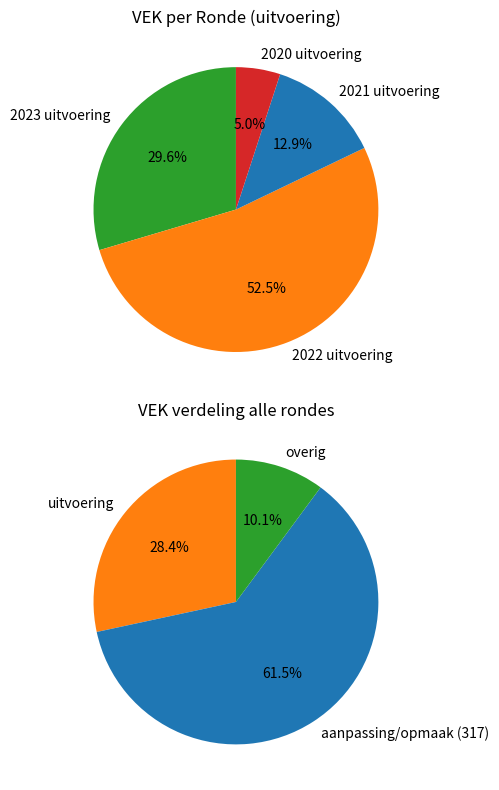

What is the change in value from 2022 uitvoering to 2020 uitvoering?

-1390